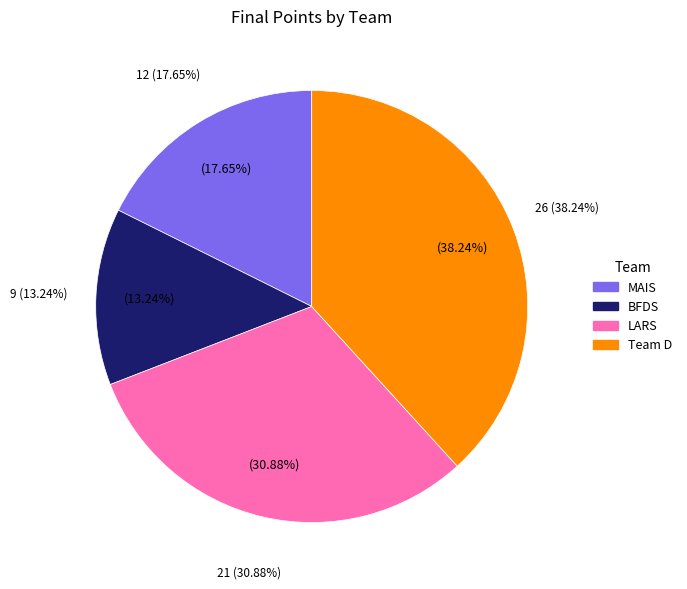

What is the largest slice in the pie chart?

Team D